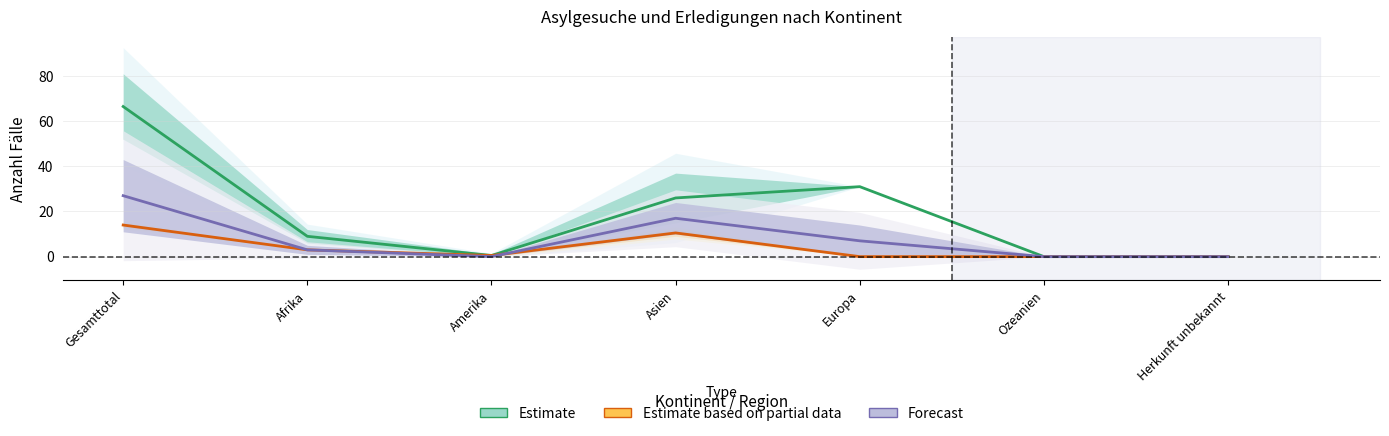

What are all the series names shown in the legend?

Estimate, Estimate based on partial data, Forecast